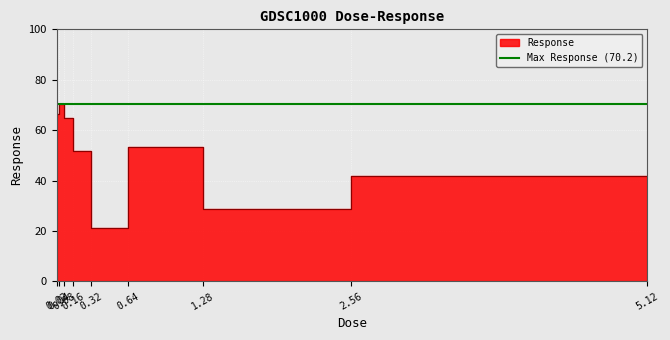

What is the label of the 1st point from the right?

5.12